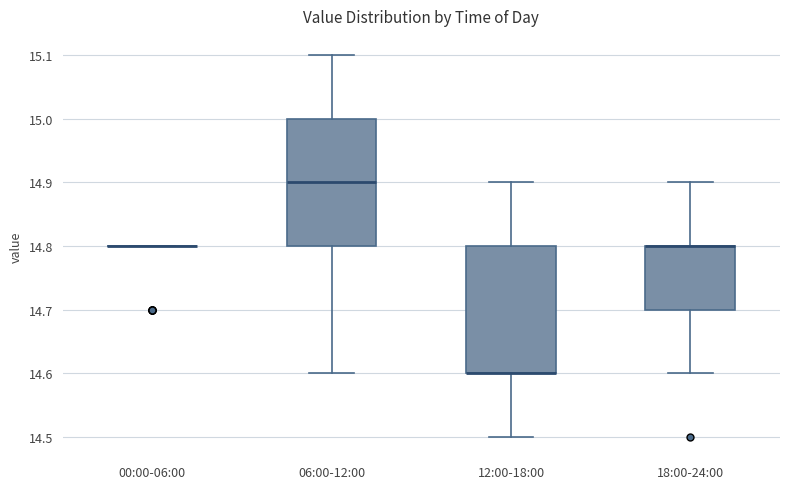

Reading left to right, transcribe this box plot: for each box, give where its median line is, the range the box spans, and where its two whiskers end, as read against the y-axis. The values are not printed on the chart, so give them approximately, as read against the axis.

00:00-06:00: box collapsed to a line at 14.8, whiskers 14.8 to 14.8
06:00-12:00: median 14.9, box 14.8 to 15.0, whiskers 14.6 to 15.1
12:00-18:00: median 14.6 (drawn on the box's lower edge), box 14.6 to 14.8, whiskers 14.5 to 14.9
18:00-24:00: median 14.8 (drawn on the box's upper edge), box 14.7 to 14.8, whiskers 14.6 to 14.9